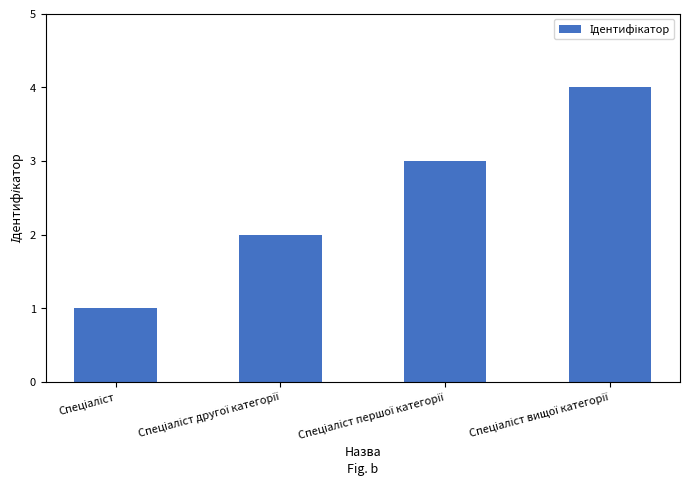

What is the maximum value shown in the chart?

4